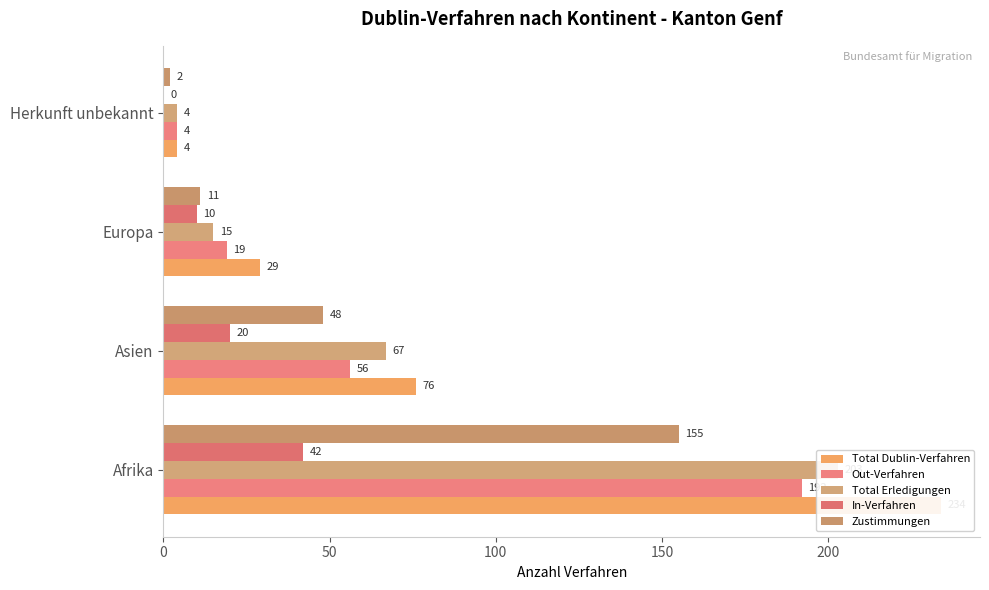

Is it true that Zustimmungen equals 48 at Asien?

True